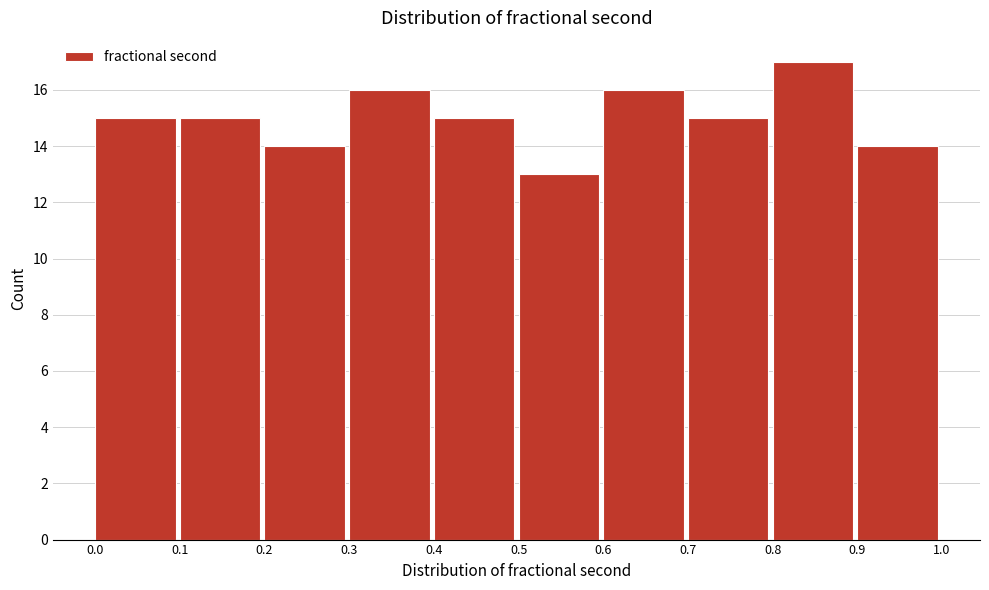

Reading left to right, transcribe this chart: for each bar, give the range it covers on the x-axis and its height. The values are not printed on the chart, so give them approximately, as read against the axis.

0.0 to 0.1: 15
0.1 to 0.2: 15
0.2 to 0.3: 14
0.3 to 0.4: 16
0.4 to 0.5: 15
0.5 to 0.6: 13
0.6 to 0.7: 16
0.7 to 0.8: 15
0.8 to 0.9: 17
0.9 to 1.0: 14